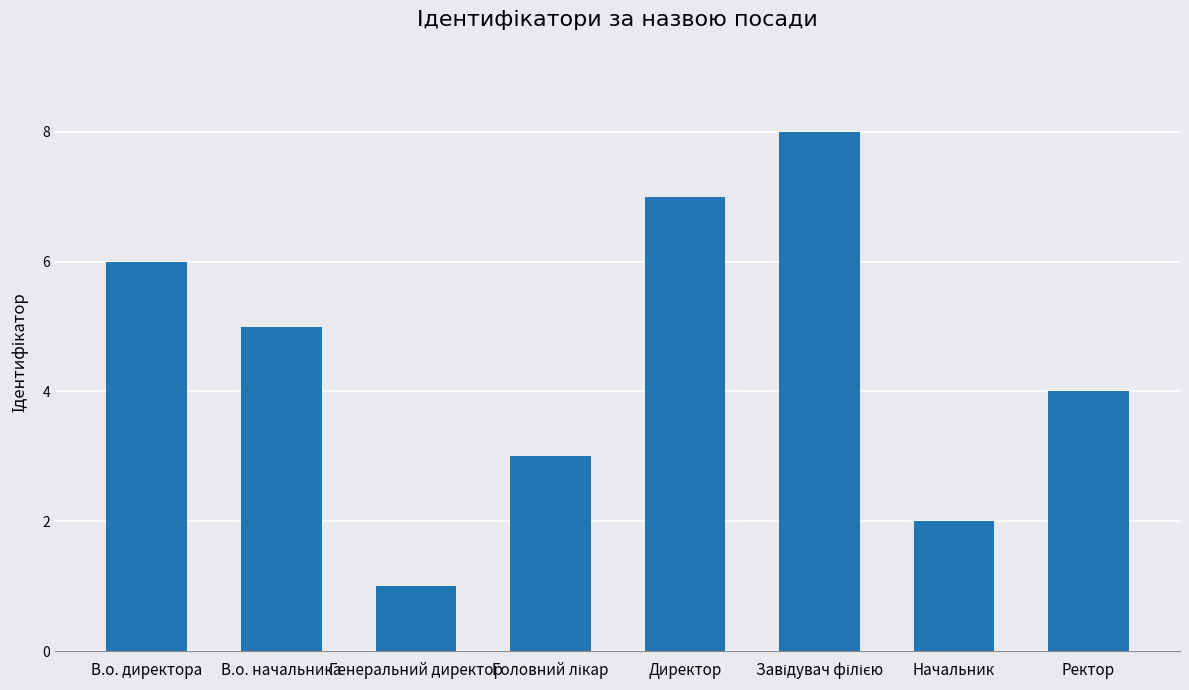

What is the approximate value at В.о. начальника?

5